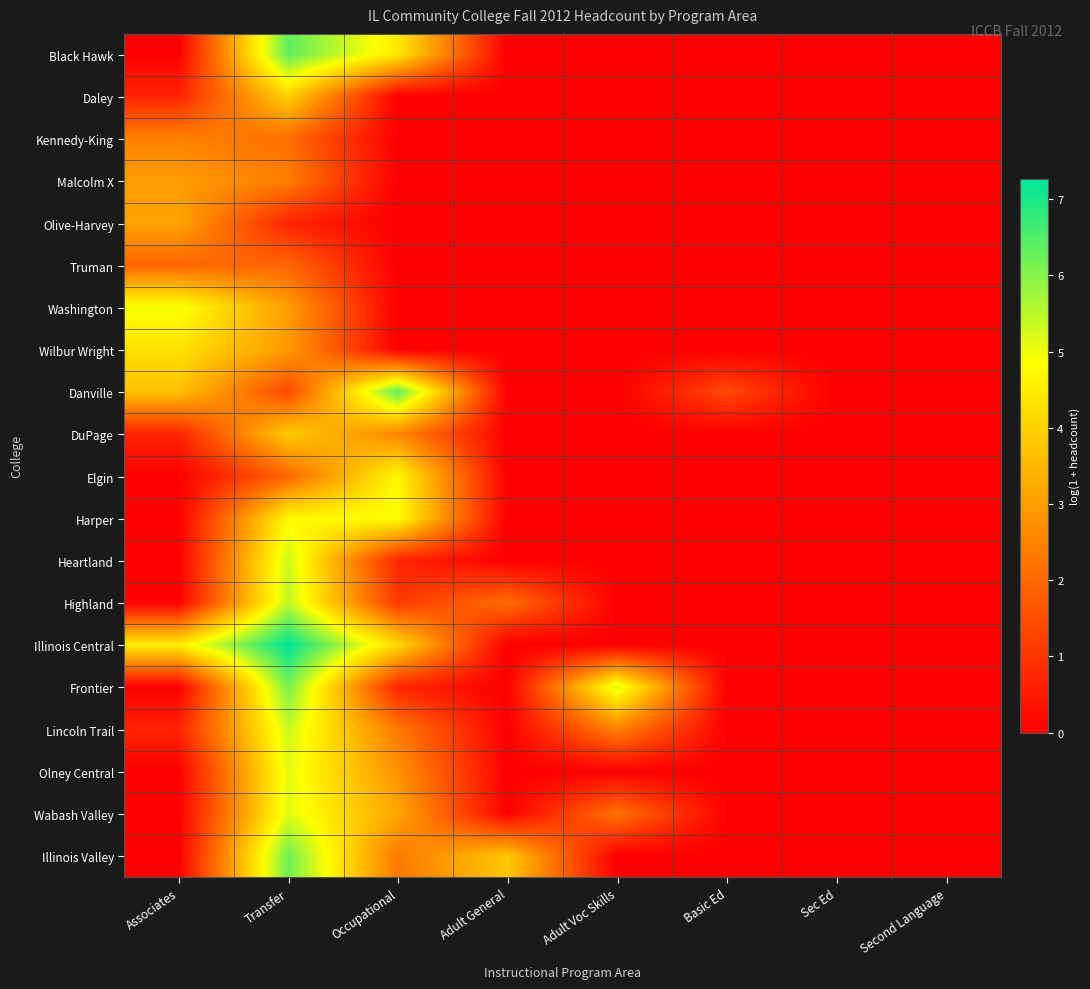

Reading left to right, what are all the values shown in this chart?

Black Hawk: Associates=0.0	Transfer=6.4	Occupational=4.4	Adult General=0.0	Adult Voc Skills=0.0	Basic Ed=0.0	Sec Ed=0.0	Second Language=0.0
Daley: Associates=0.7	Transfer=4.0	Occupational=0.0	Adult General=0.0	Adult Voc Skills=0.0	Basic Ed=0.0	Sec Ed=0.0	Second Language=0.0
Kennedy-King: Associates=2.5	Transfer=2.1	Occupational=0.0	Adult General=0.0	Adult Voc Skills=0.0	Basic Ed=0.0	Sec Ed=0.0	Second Language=0.0
Malcolm X: Associates=3.0	Transfer=2.4	Occupational=0.0	Adult General=0.0	Adult Voc Skills=0.0	Basic Ed=0.0	Sec Ed=0.0	Second Language=0.0
Olive-Harvey: Associates=3.1	Transfer=0.7	Occupational=0.0	Adult General=0.0	Adult Voc Skills=0.0	Basic Ed=0.0	Sec Ed=0.0	Second Language=0.0
Truman: Associates=1.9	Transfer=1.9	Occupational=0.0	Adult General=0.0	Adult Voc Skills=0.0	Basic Ed=0.0	Sec Ed=0.0	Second Language=0.0
Washington: Associates=5.0	Transfer=3.0	Occupational=0.0	Adult General=0.0	Adult Voc Skills=0.0	Basic Ed=0.0	Sec Ed=0.0	Second Language=0.0
Wilbur Wright: Associates=4.3	Transfer=2.9	Occupational=0.0	Adult General=0.0	Adult Voc Skills=0.0	Basic Ed=0.0	Sec Ed=0.0	Second Language=0.0
Danville: Associates=3.7	Transfer=1.4	Occupational=6.4	Adult General=0.0	Adult Voc Skills=0.0	Basic Ed=1.4	Sec Ed=0.0	Second Language=0.0
DuPage: Associates=0.7	Transfer=3.9	Occupational=2.6	Adult General=0.0	Adult Voc Skills=0.0	Basic Ed=0.0	Sec Ed=0.0	Second Language=0.0
Elgin: Associates=0.0	Transfer=1.9	Occupational=4.7	Adult General=0.0	Adult Voc Skills=0.0	Basic Ed=0.0	Sec Ed=0.0	Second Language=0.0
Harper: Associates=0.0	Transfer=4.7	Occupational=4.9	Adult General=0.0	Adult Voc Skills=0.0	Basic Ed=0.0	Sec Ed=0.0	Second Language=0.0
Heartland: Associates=0.0	Transfer=5.3	Occupational=0.7	Adult General=0.0	Adult Voc Skills=0.0	Basic Ed=0.0	Sec Ed=0.0	Second Language=0.0
Highland: Associates=0.0	Transfer=5.5	Occupational=1.1	Adult General=2.1	Adult Voc Skills=0.0	Basic Ed=0.0	Sec Ed=0.0	Second Language=0.0
Illinois Central: Associates=4.5	Transfer=7.3	Occupational=4.1	Adult General=0.0	Adult Voc Skills=0.0	Basic Ed=0.0	Sec Ed=0.0	Second Language=0.0
Frontier: Associates=0.0	Transfer=6.1	Occupational=0.7	Adult General=0.0	Adult Voc Skills=5.2	Basic Ed=0.0	Sec Ed=0.0	Second Language=0.0
Lincoln Trail: Associates=0.7	Transfer=5.3	Occupational=2.3	Adult General=0.0	Adult Voc Skills=2.5	Basic Ed=0.0	Sec Ed=0.0	Second Language=0.0
Olney Central: Associates=0.0	Transfer=5.1	Occupational=2.8	Adult General=0.0	Adult Voc Skills=0.0	Basic Ed=0.0	Sec Ed=0.0	Second Language=0.0
Wabash Valley: Associates=0.0	Transfer=5.1	Occupational=3.2	Adult General=0.0	Adult Voc Skills=2.2	Basic Ed=0.0	Sec Ed=0.0	Second Language=0.0
Illinois Valley: Associates=0.0	Transfer=6.2	Occupational=2.3	Adult General=3.8	Adult Voc Skills=0.0	Basic Ed=0.0	Sec Ed=0.0	Second Language=0.0